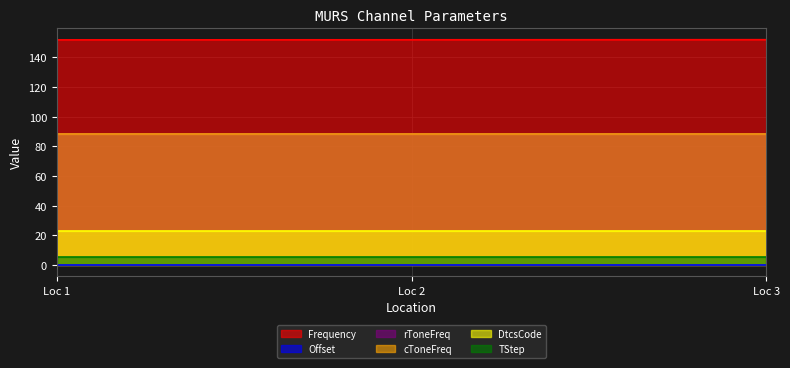

Reading left to right, transcribe all the data shown in this chart.

Frequency: 151.8	151.9	151.9
Offset: 0.0	0.0	0.0
rToneFreq: 88.5	88.5	88.5
cToneFreq: 88.5	88.5	88.5
DtcsCode: 23.0	23.0	23.0
TStep: 5.0	5.0	5.0